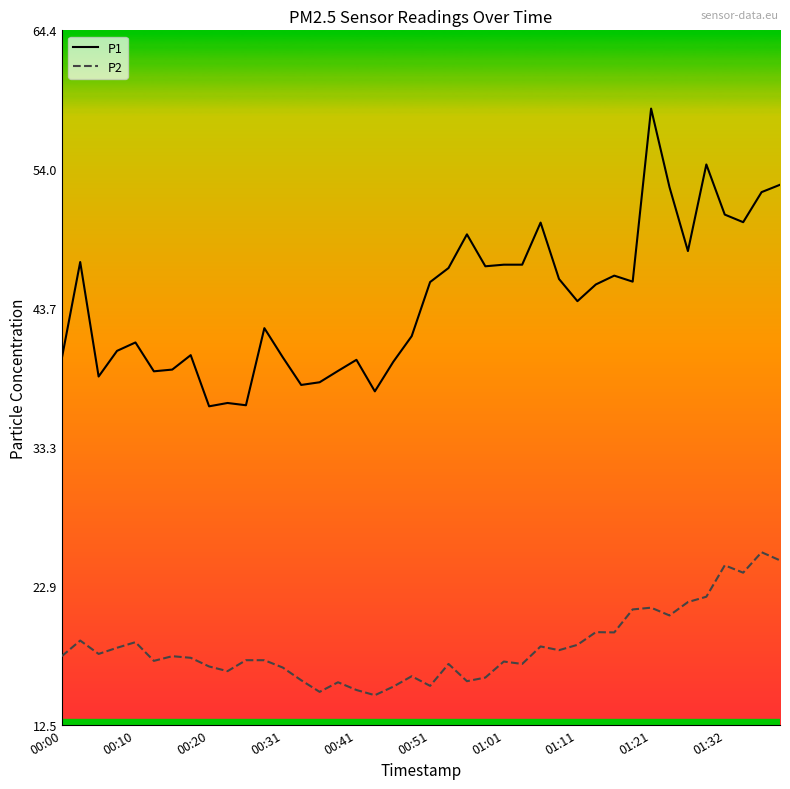

What is the maximum value for P1?

58.6